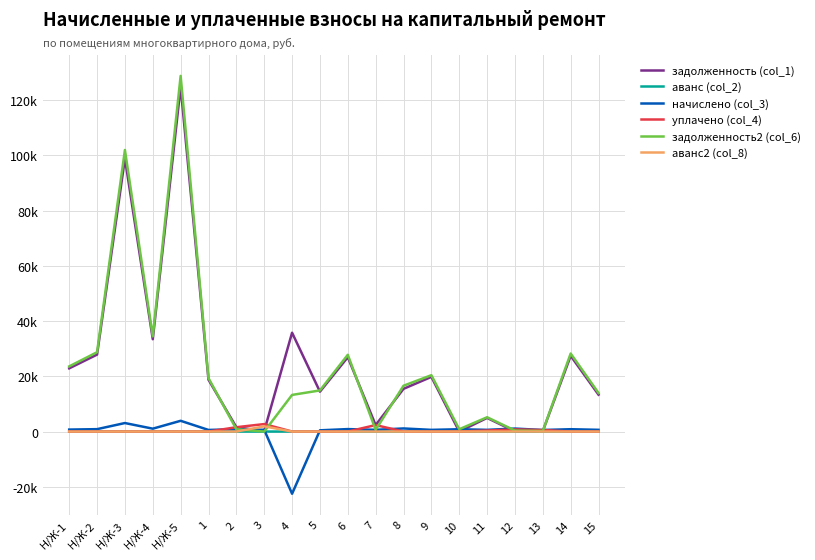

Does the chart display data point markers on the line(s)?

No